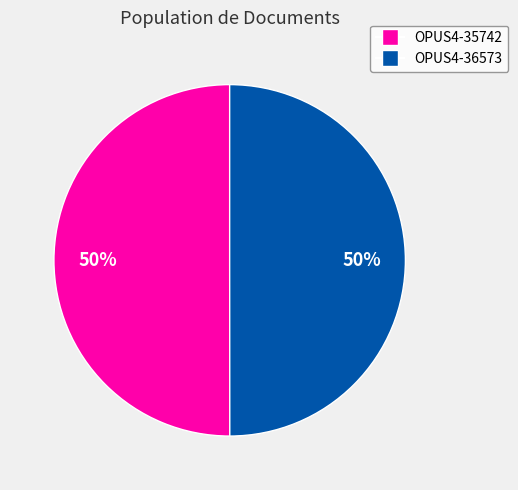

Is it true that OPUS4-36573 is 63% of the pie?

False